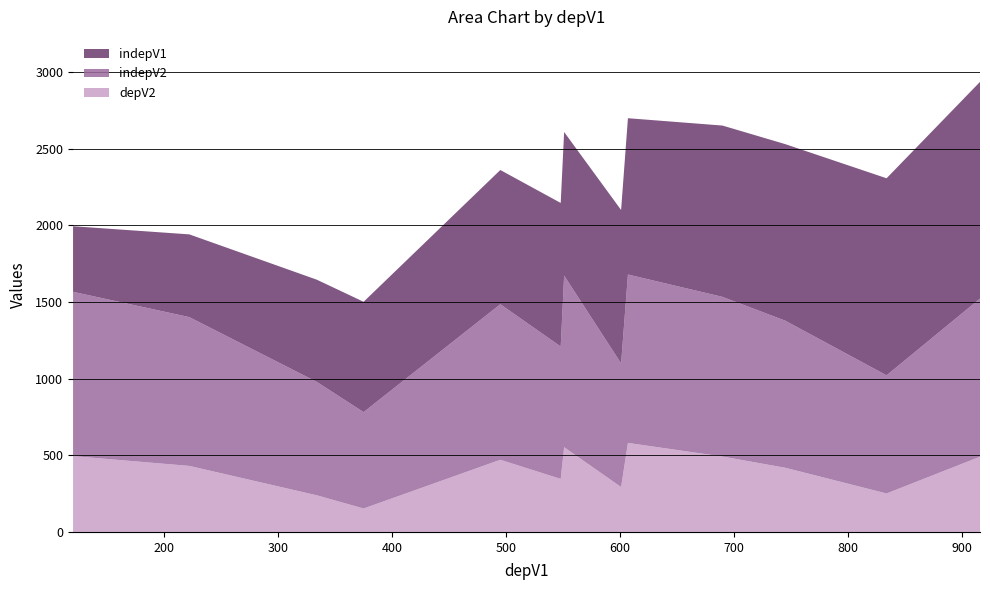

What is the maximum value for depV2?

581